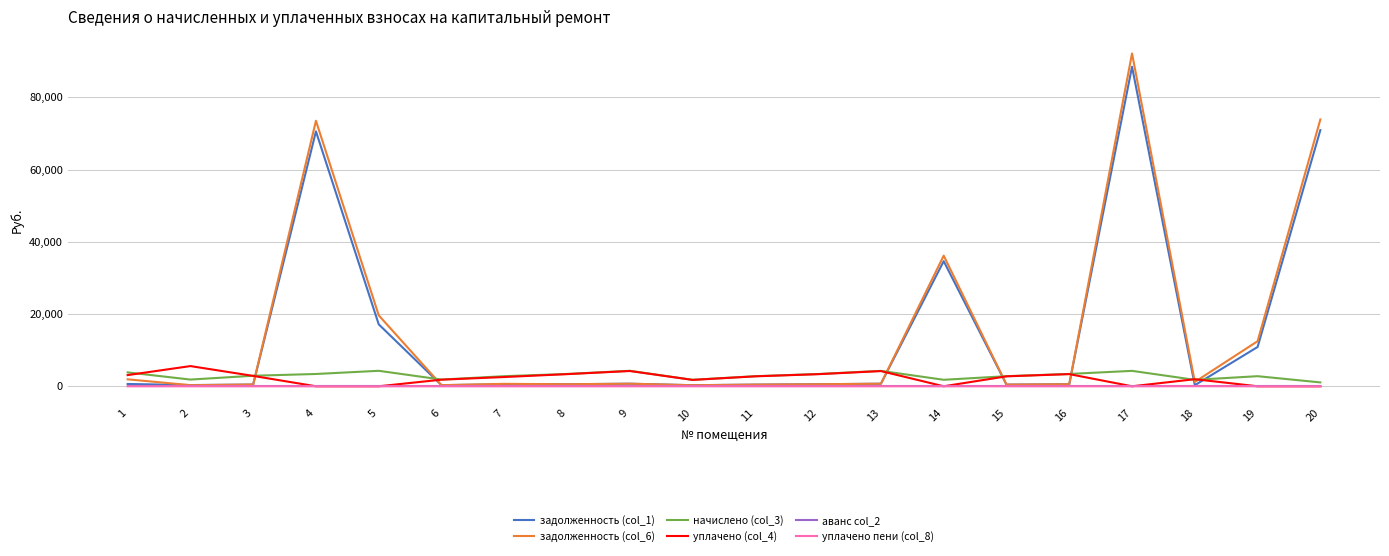

True or false: начислено (col_3) has a value of 4269.5 at 13.

True